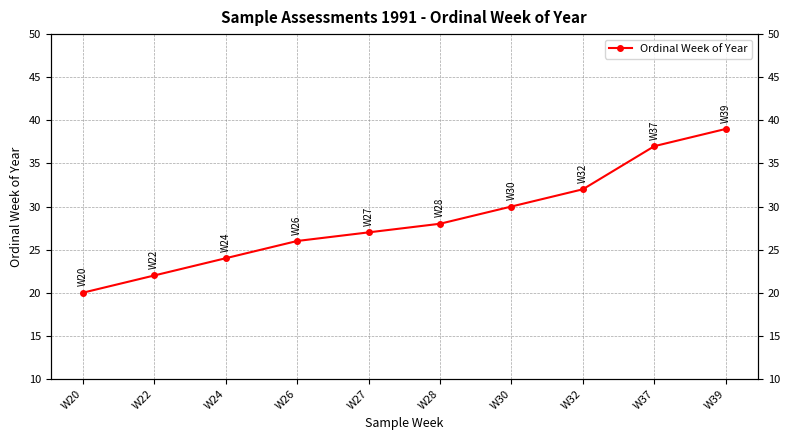

What is the value of the 3rd point from the left?

24